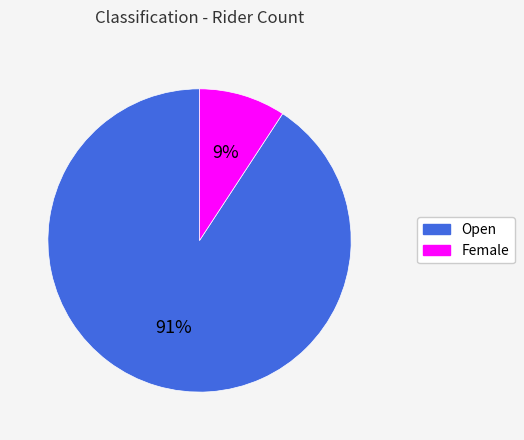

Which category has the smallest portion of the pie?

Female